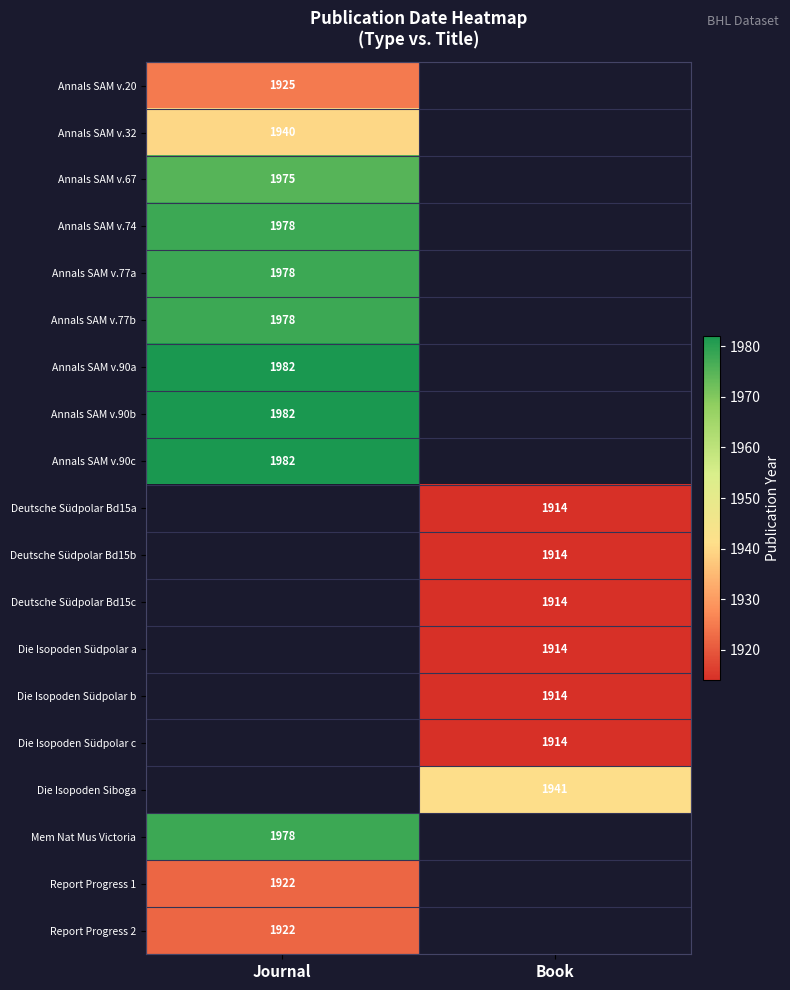

Is it true that Die Isopoden Südpolar c equals 1914 at Book?

True